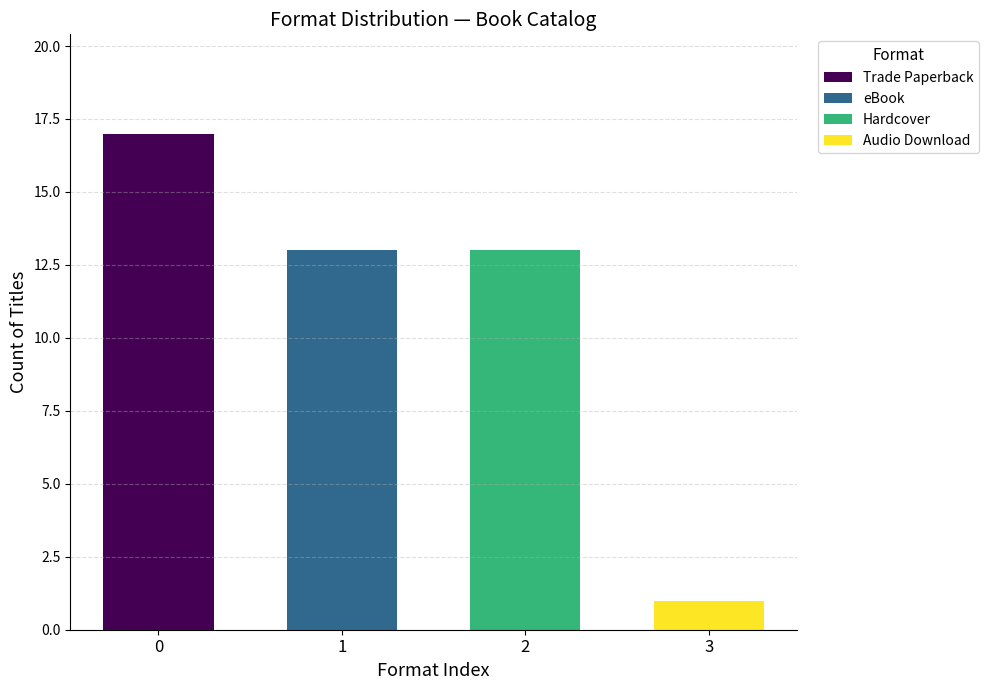

Where does the data first go above 13?

Trade Paperback